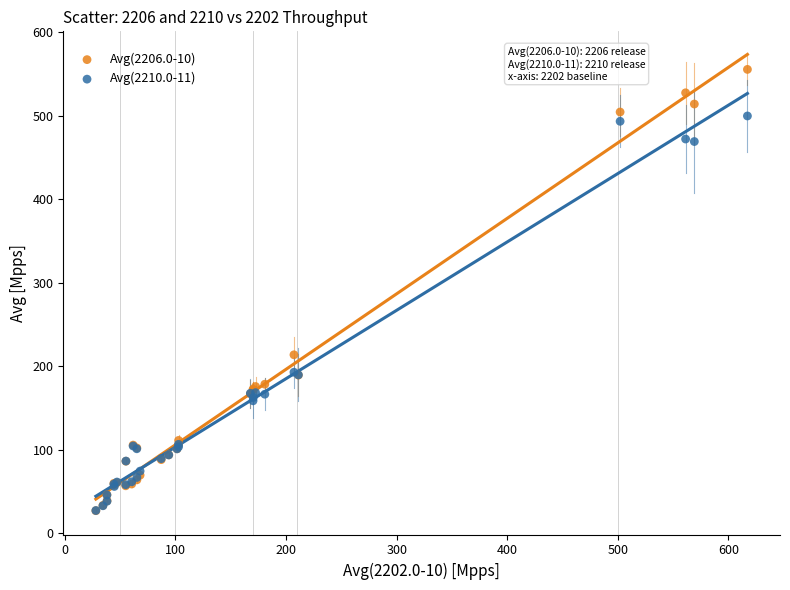

What are all the series names shown in the legend?

Avg(2206.0-10), Avg(2210.0-11)